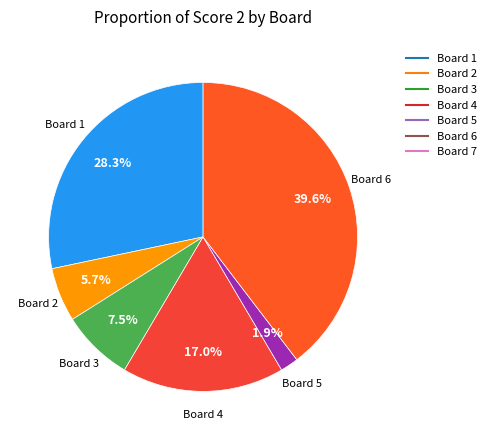

Count the number of slices in the pie.

6